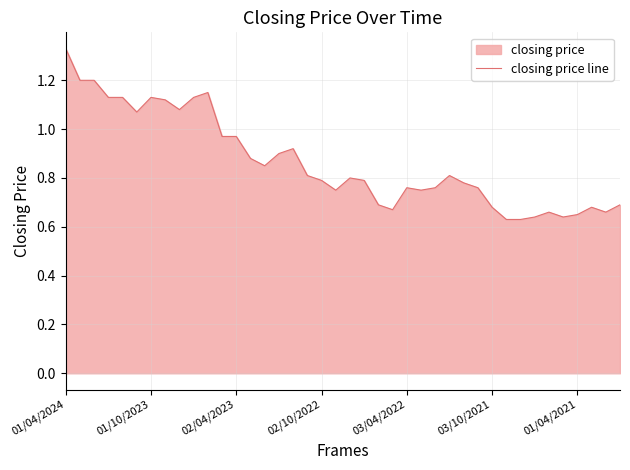

Where is the data nearest to the value 0?

31